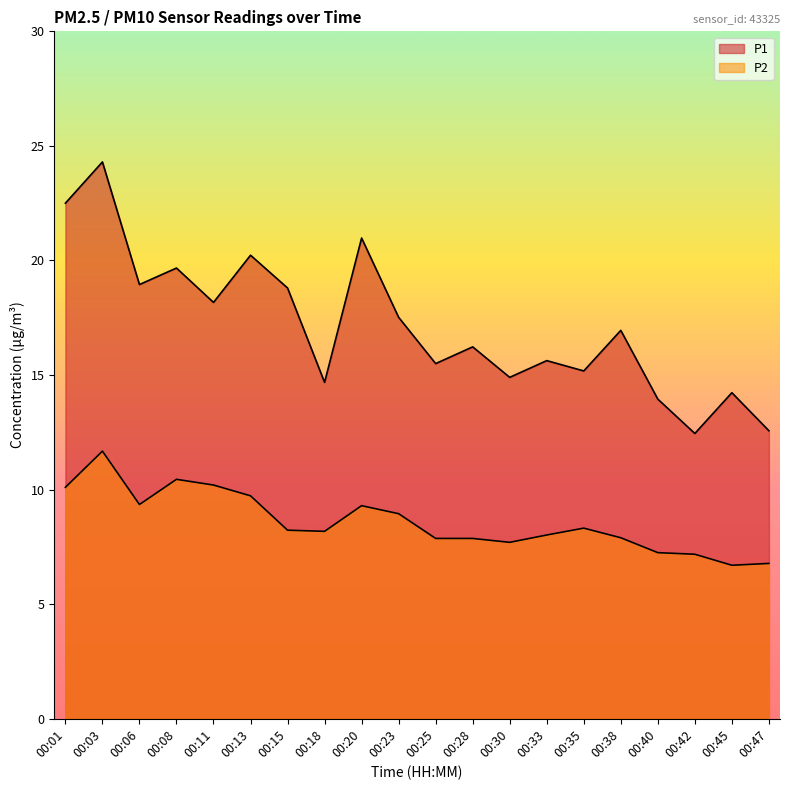

What is the difference between the P2 values at 00:13 and 00:33?

1.7